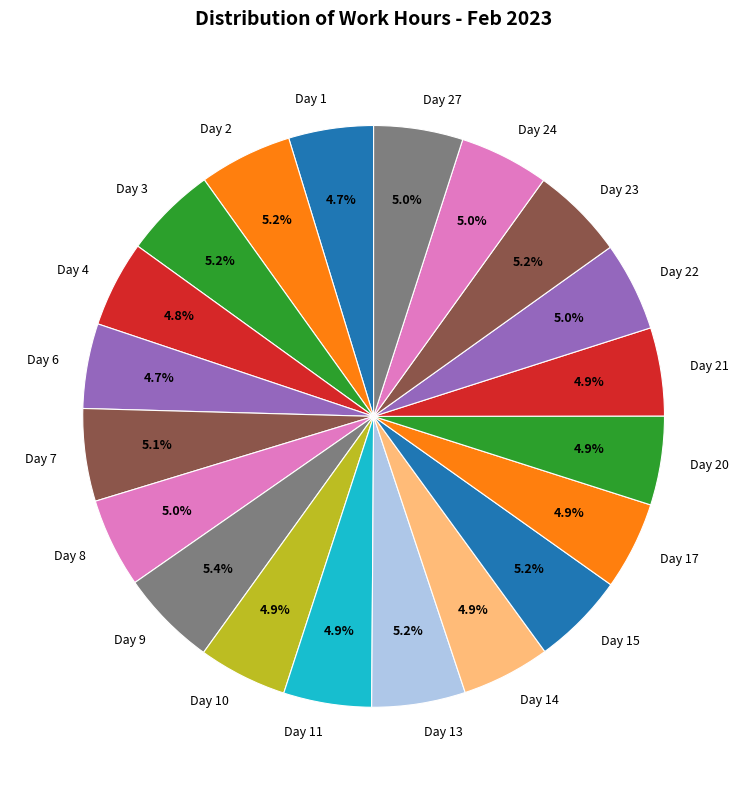

Is it true that Day 27 is 12% of the pie?

False